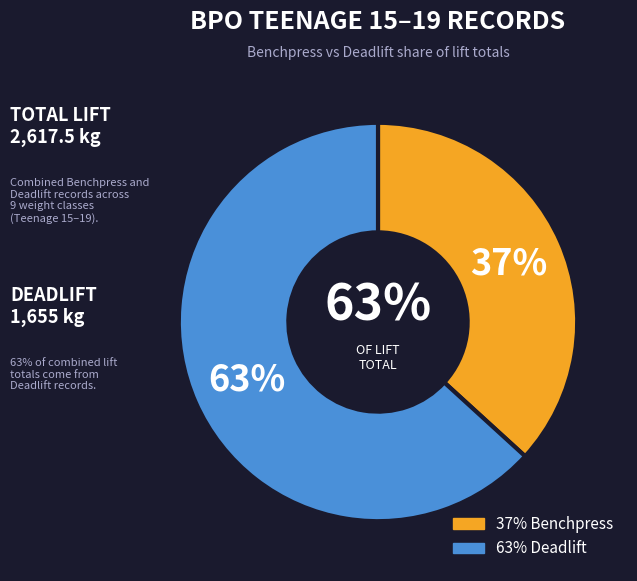

Rank the series at 110kg from lowest to highest value.

Benchpress, Deadlift